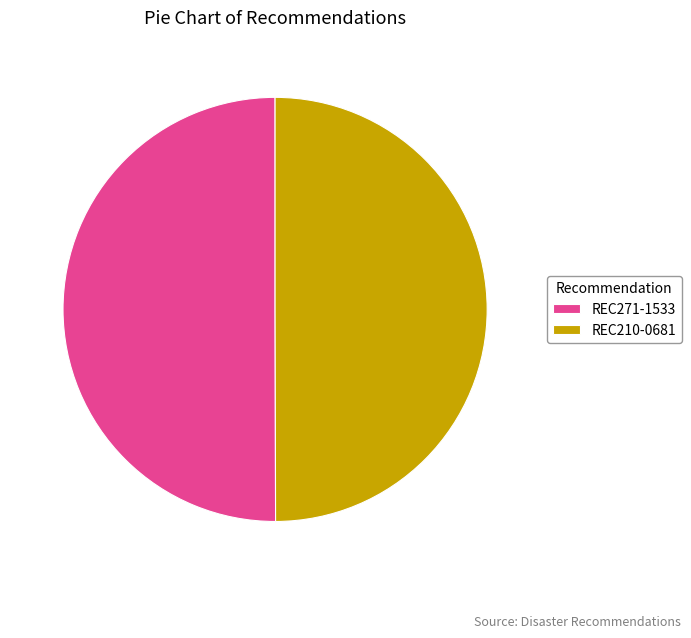

What is the ratio of the value at REC271-1533 to the value at REC210-0681?

1.0